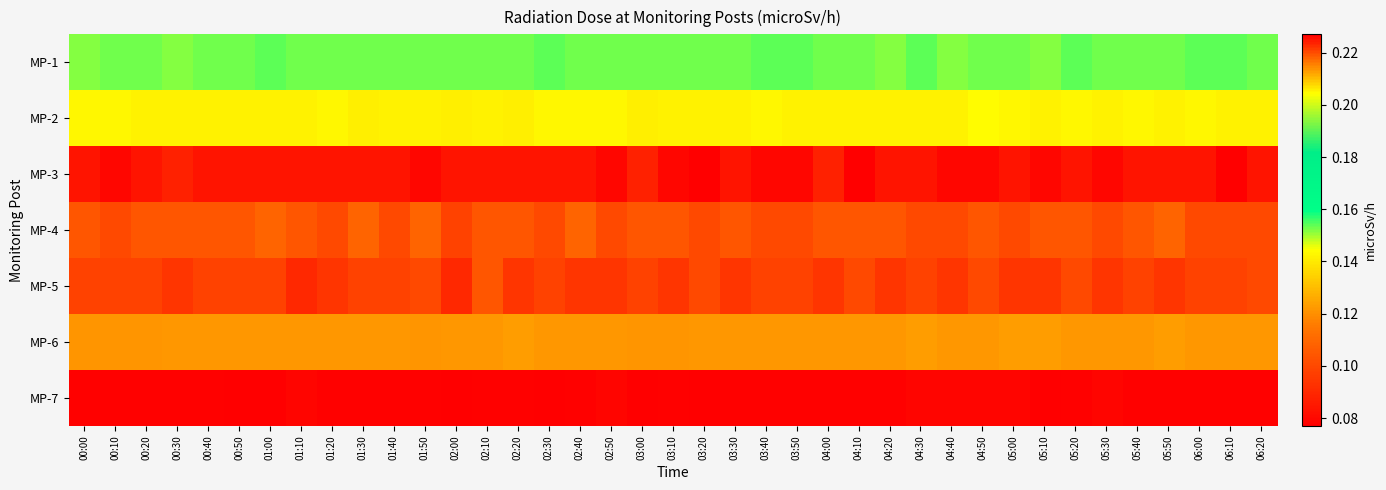

List the series in order of their peak value, highest first.

MP-3, MP-5, MP-4, MP-1, MP-2, MP-6, MP-7